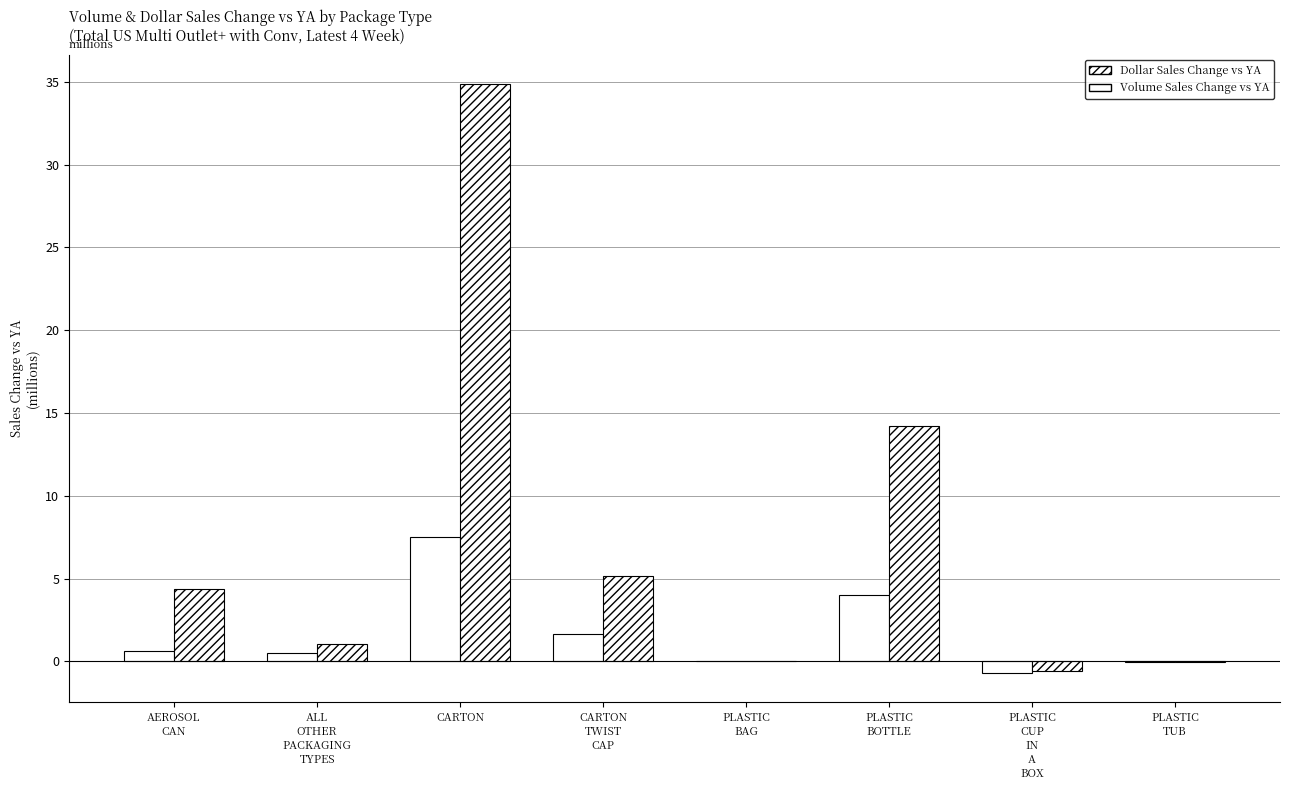

At which label does Volume Sales Change vs YA reach its peak?

CARTON